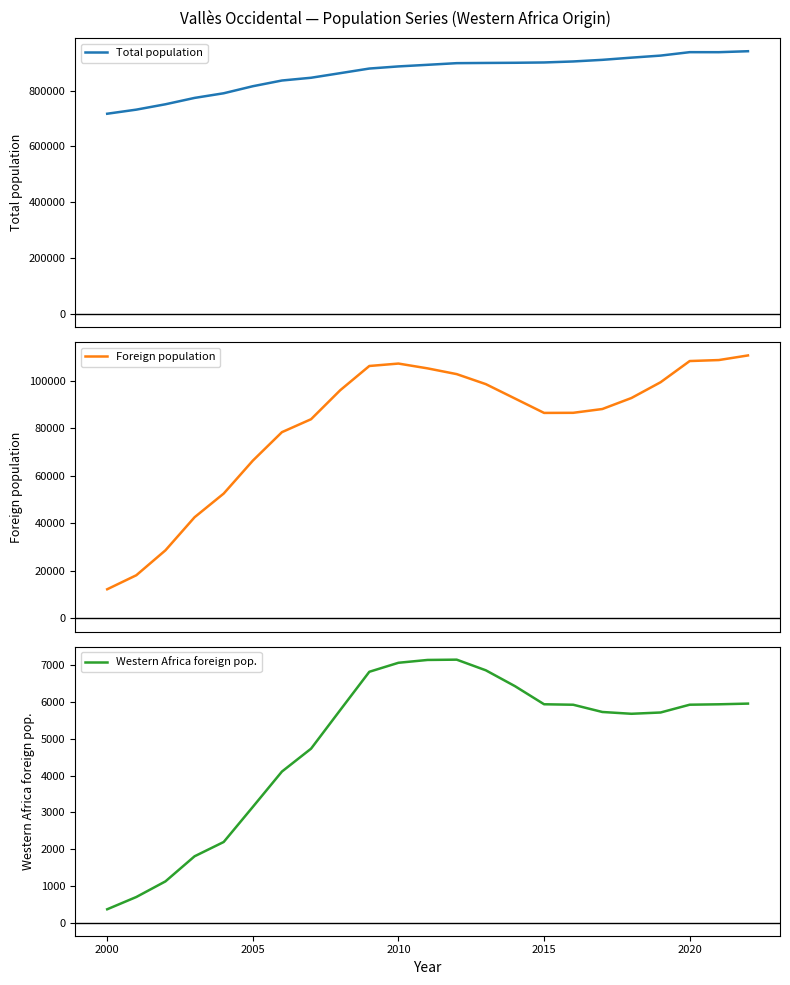

What is the minimum value for Foreign population?

12242